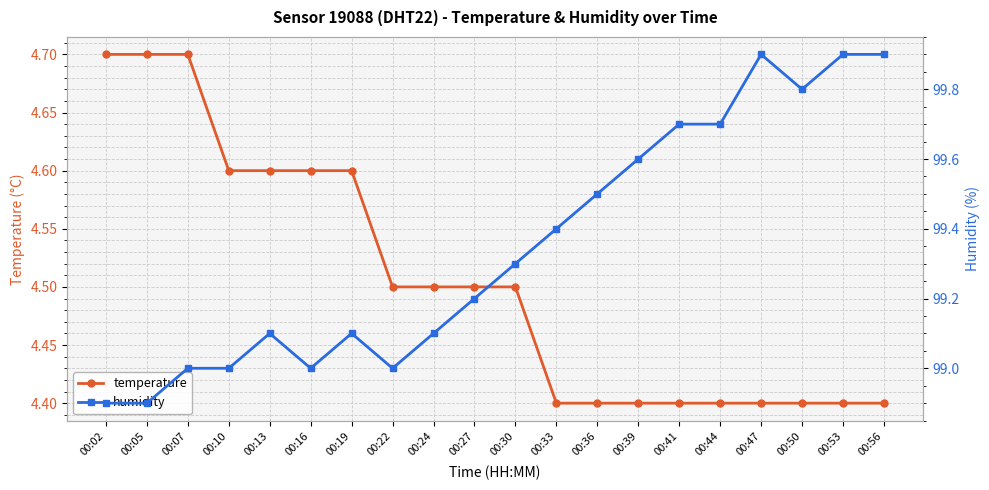

What is the maximum value shown in the chart?

99.9